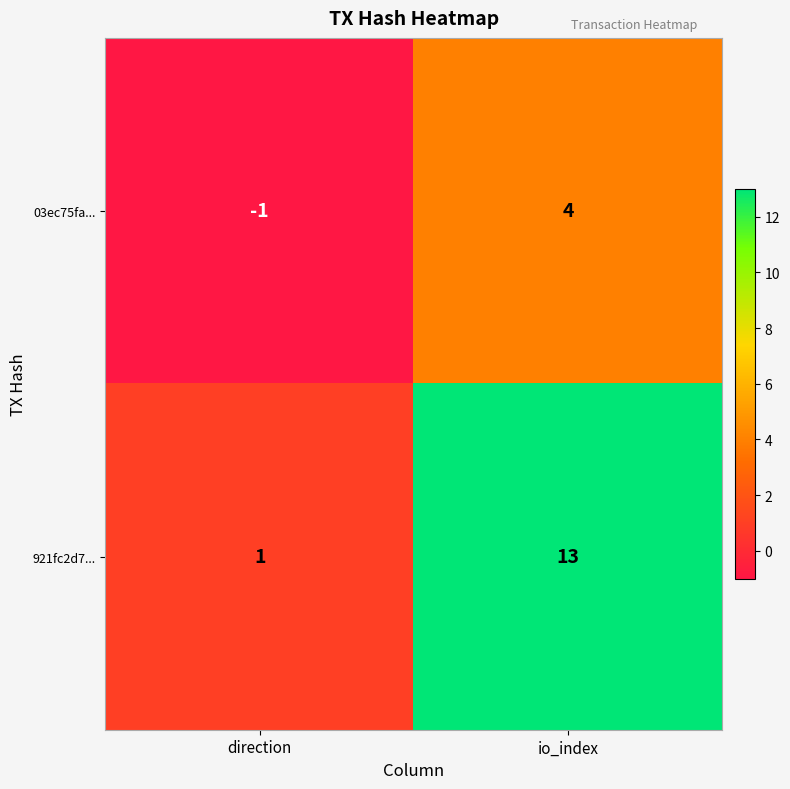

Reading right to left, transcribe all the data shown in this chart.

03ec75fa...: 4	-1
921fc2d7...: 13	1